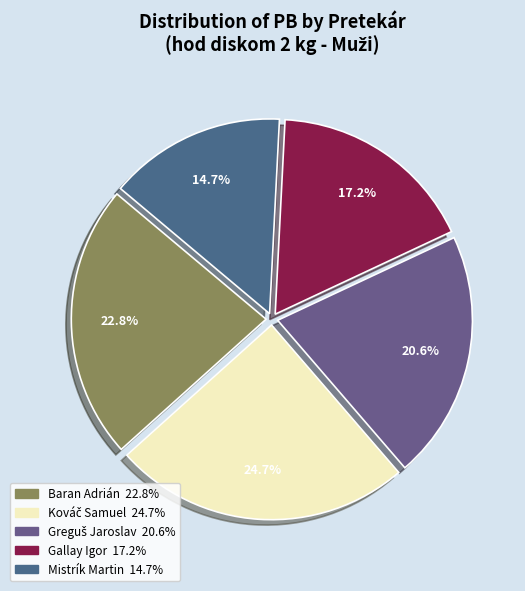

To the nearest percent, what percentage of the pie is Mistrík Martin?

15%